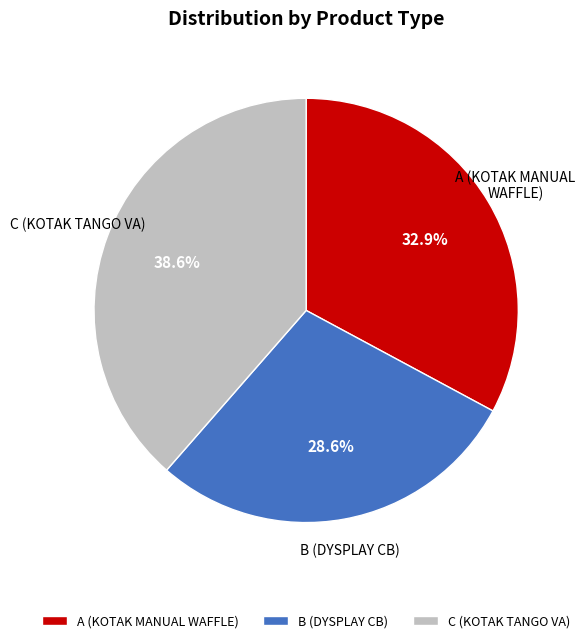

What percentage is the A (KOTAK MANUAL WAFFLE) slice, to the nearest percent?

33%